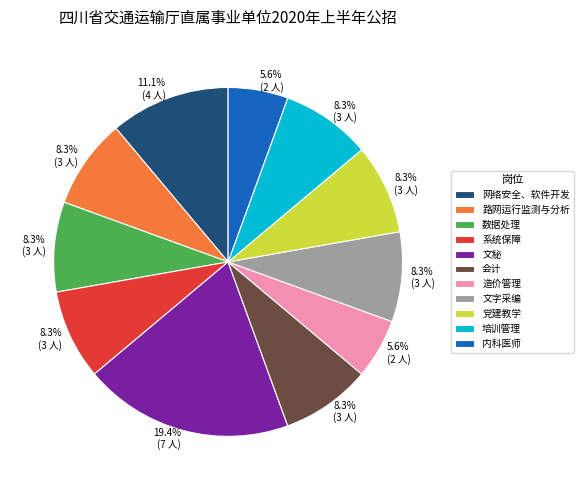

Does 党建教学 represent more than half of the total?

No